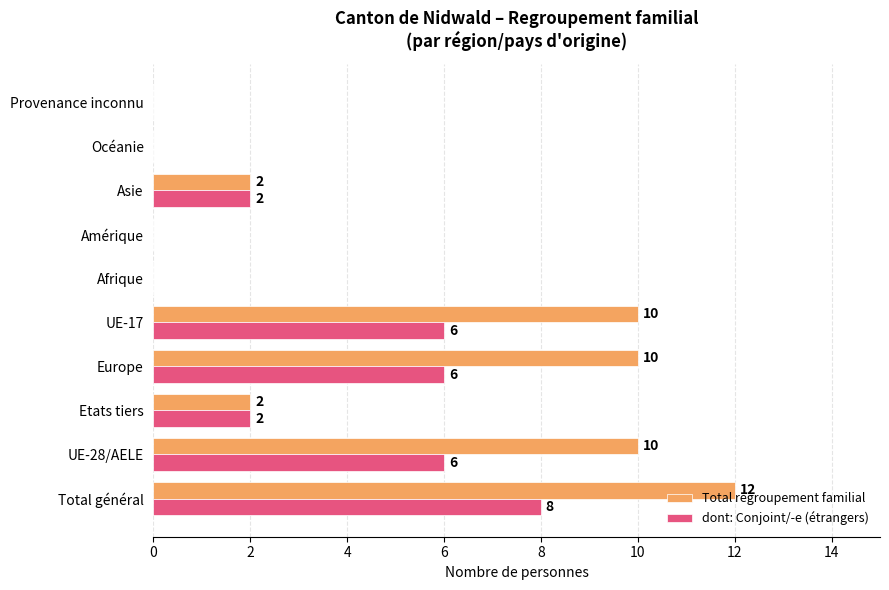

What are all the series names shown in the legend?

Total regroupement familial, dont: Conjoint/-e (étrangers)